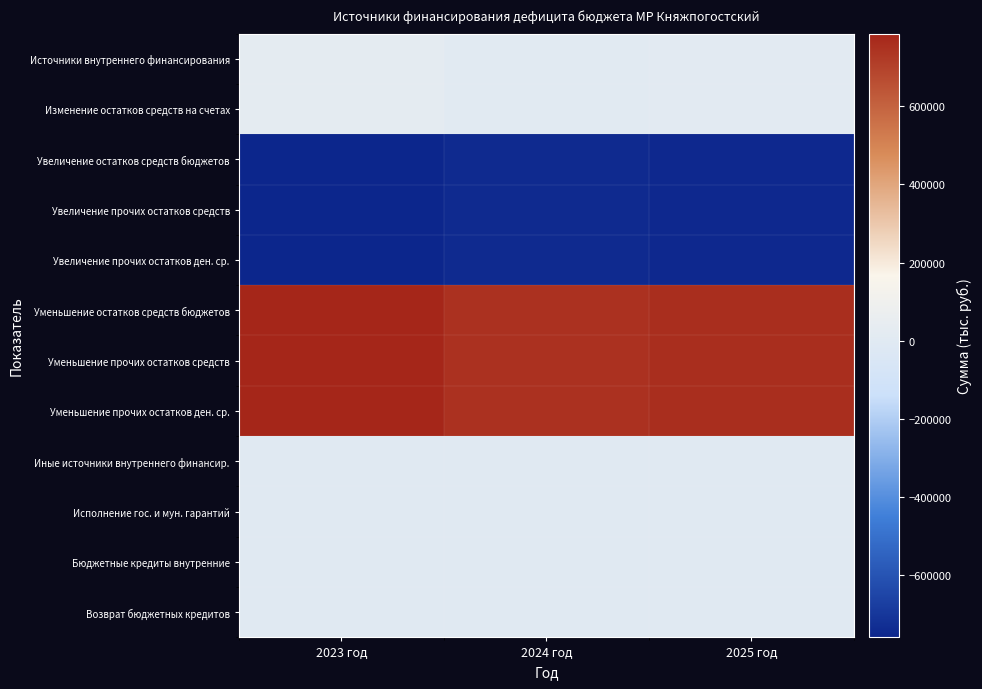

Count the number of data series in this chart.

12